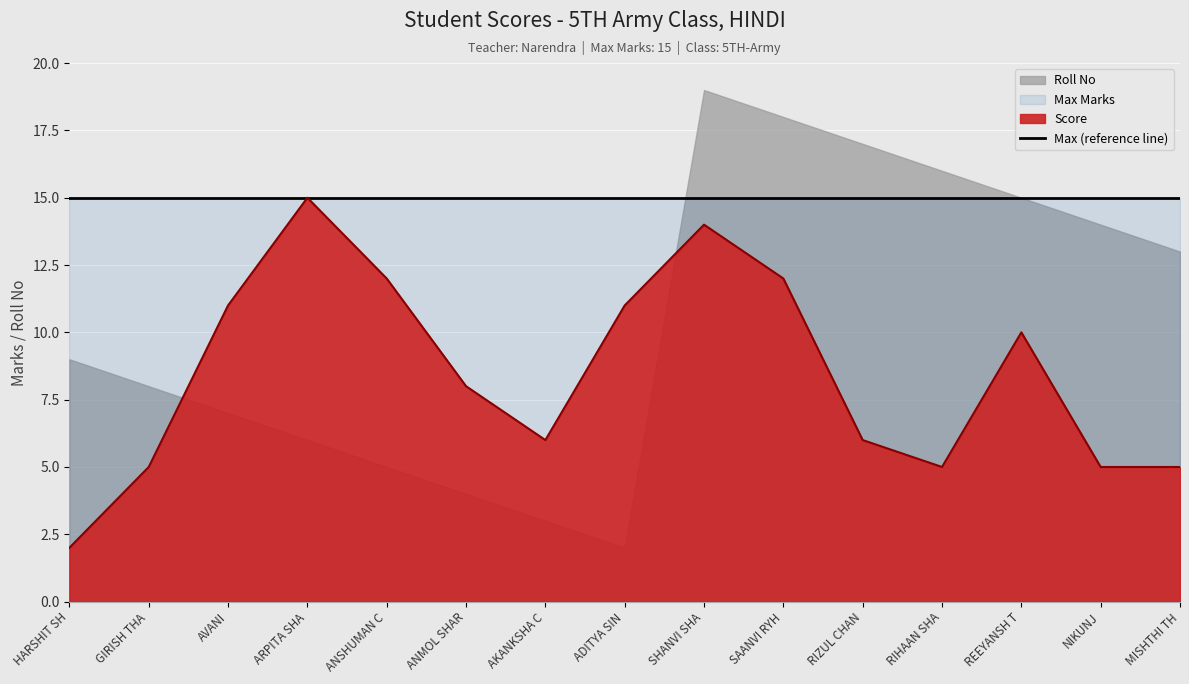

At how many categories does at least one series exceed 6?

15